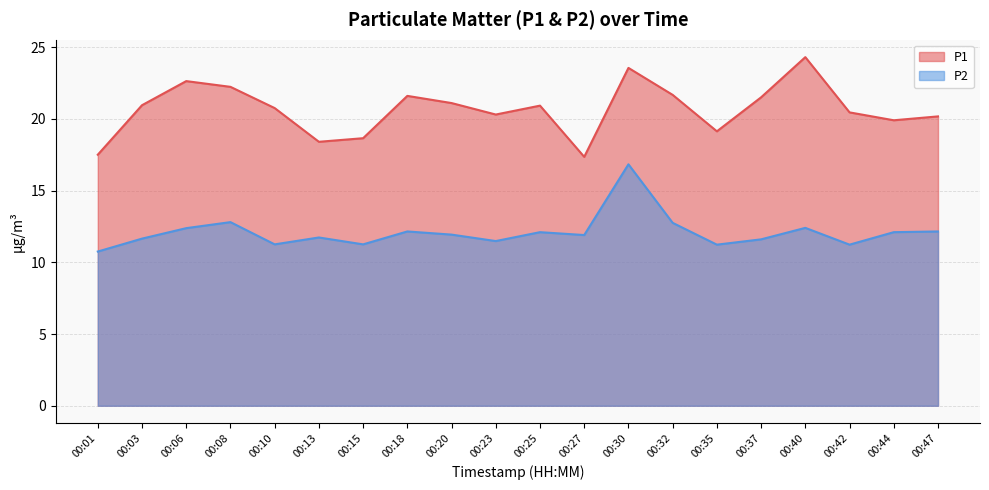

How many values in the P2 series are below 11?

1